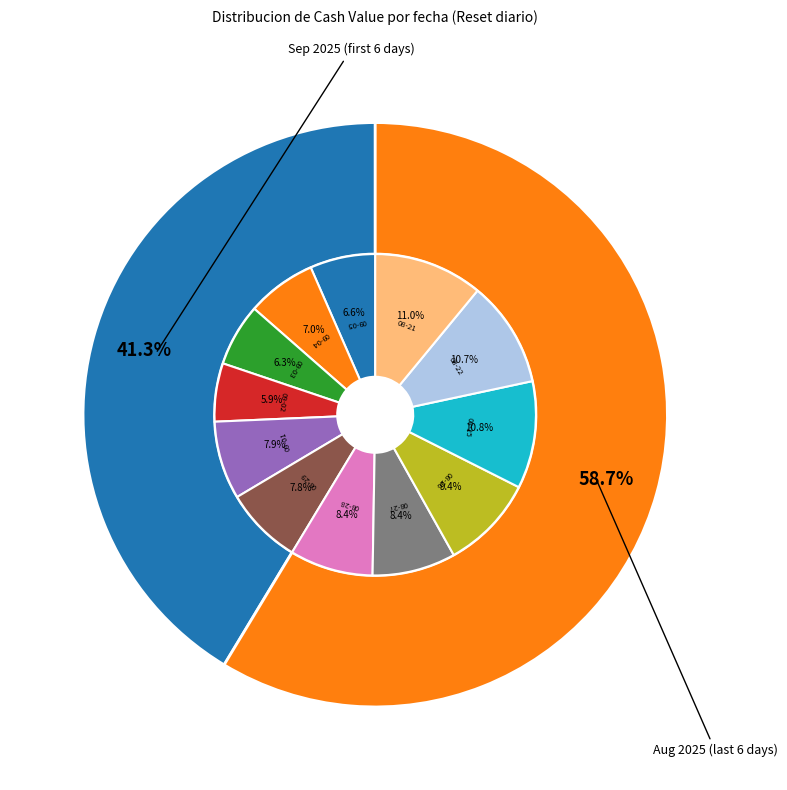

Does any single category account for the majority?

No